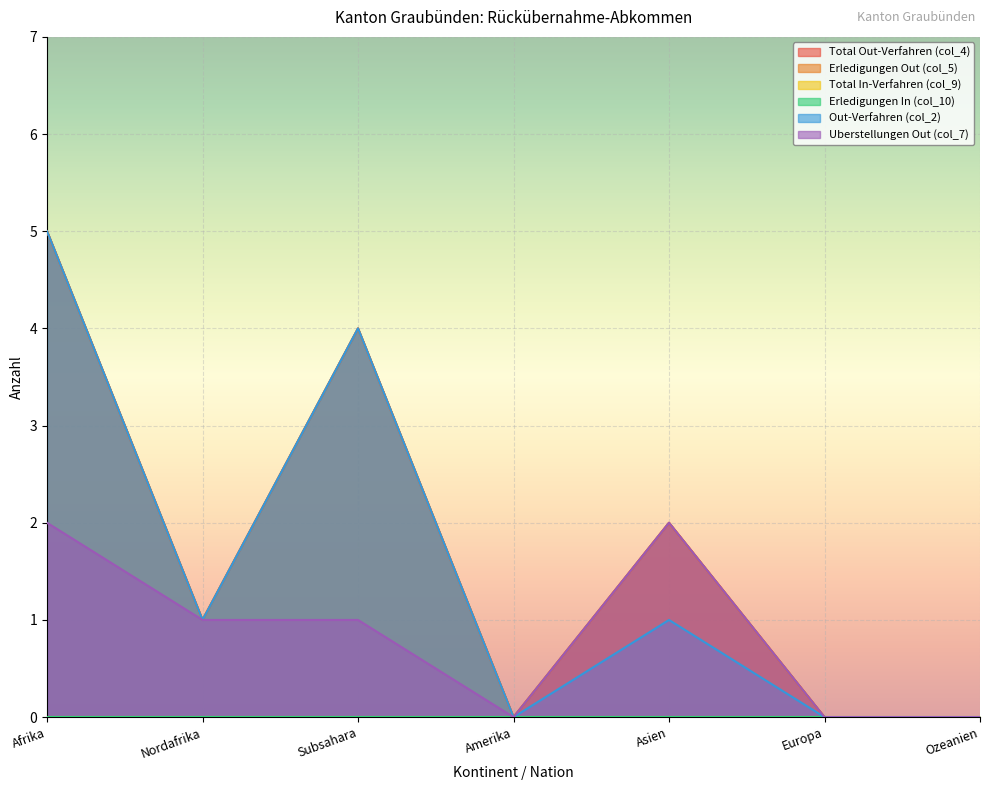

Where is Total Out-Verfahren (col_4) nearest to the value 2?

Asien